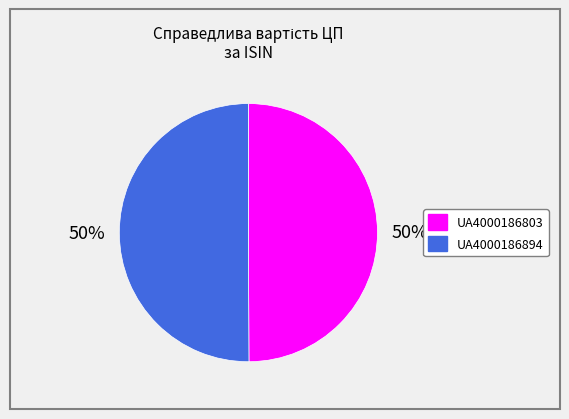

Approximately how many times larger is the value at UA4000186803 compared to UA4000186894?

1.0